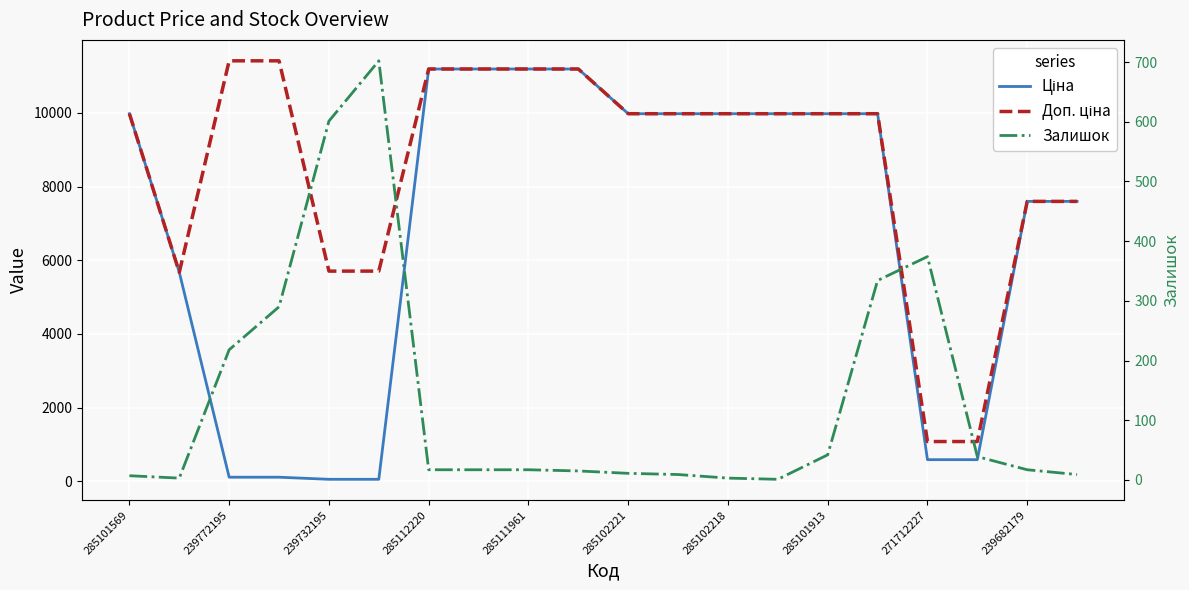

At 11, list the series in order from smallest to largest.

Залишок, Ціна, Доп. ціна